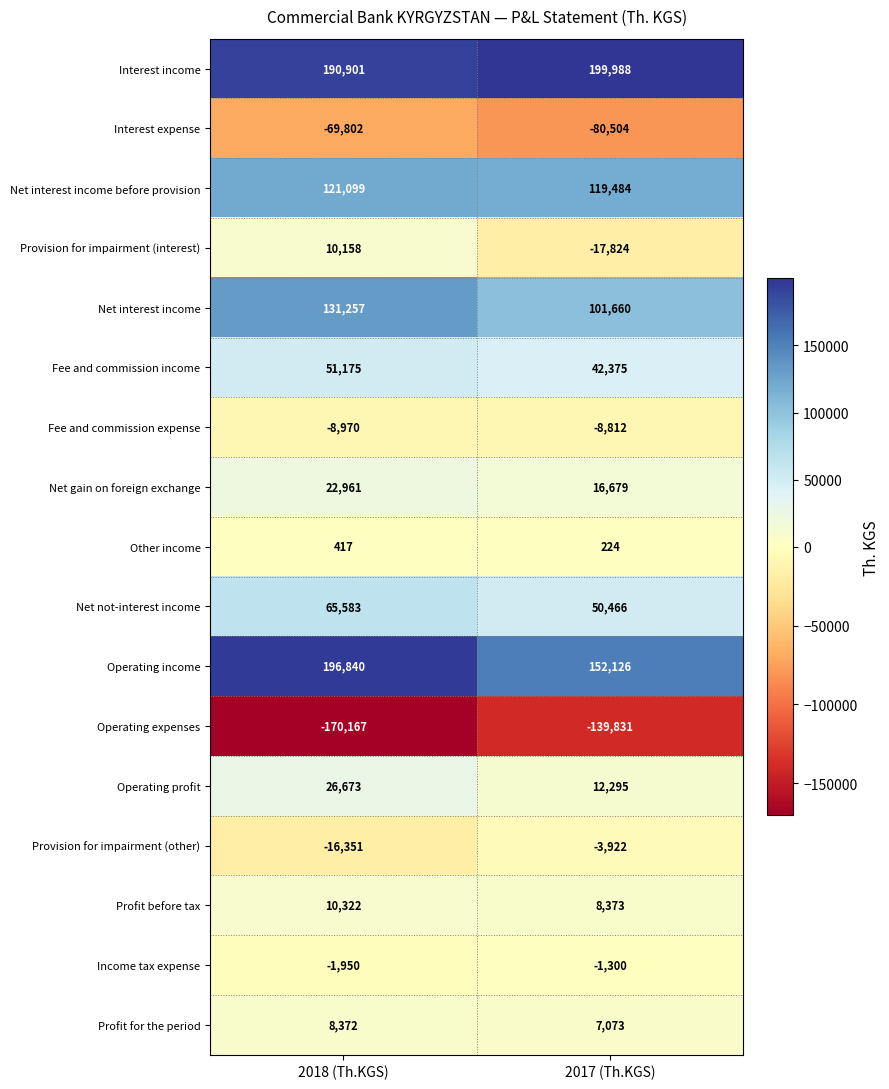

What value does the Operating profit series have at 2017 (Th.KGS), to the nearest 100?

12300